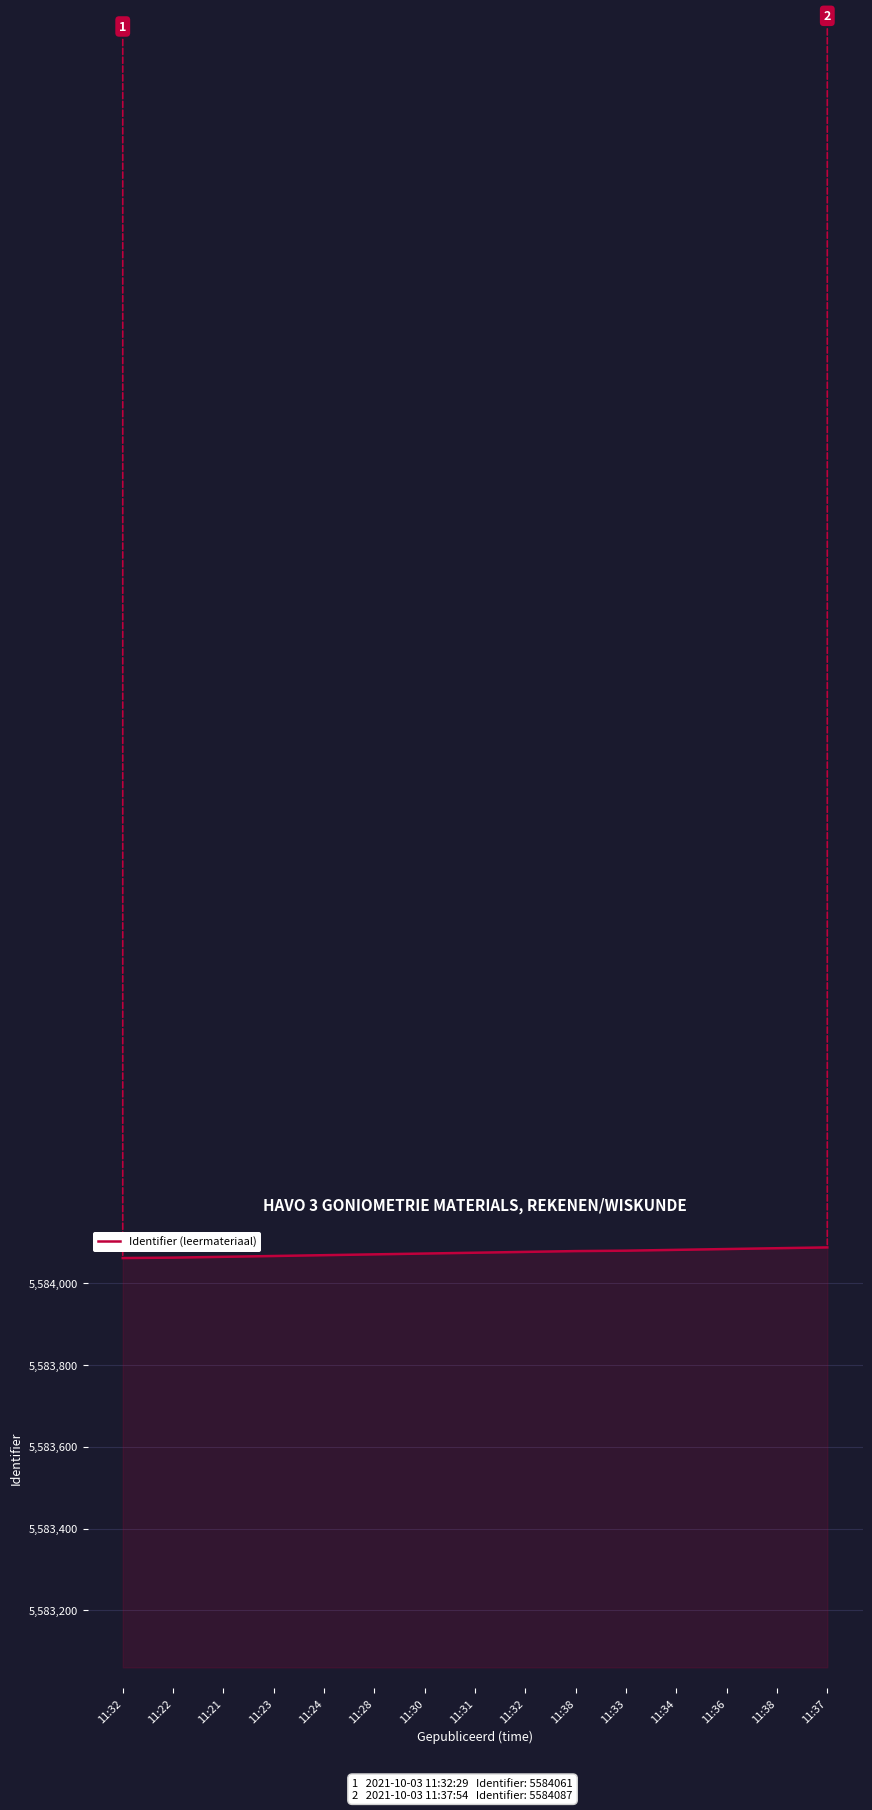

Reading left to right, what are all the values shown in this chart?

5584061	5584062	5584064	5584066	5584068	5584070	5584072	5584074	5584076	5584078	5584079	5584081	5584083	5584085	5584087